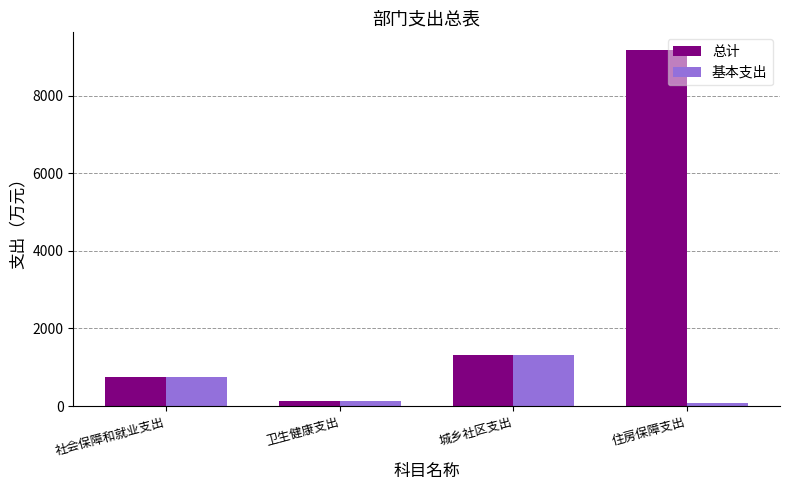

The value of 基本支出 at 住房保障支出 is 86.8. True or false?

True